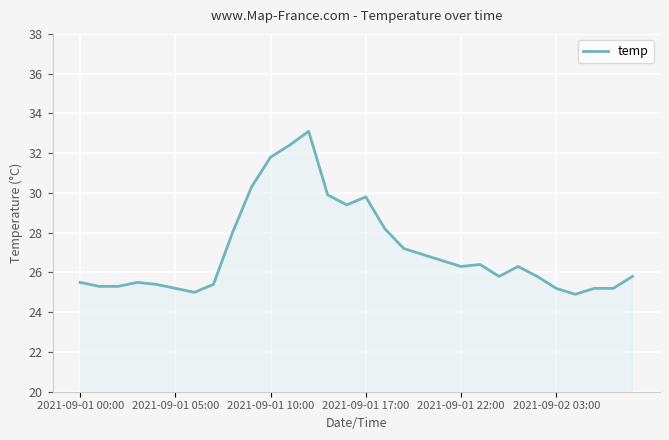

How many lines are shown in the chart?

1